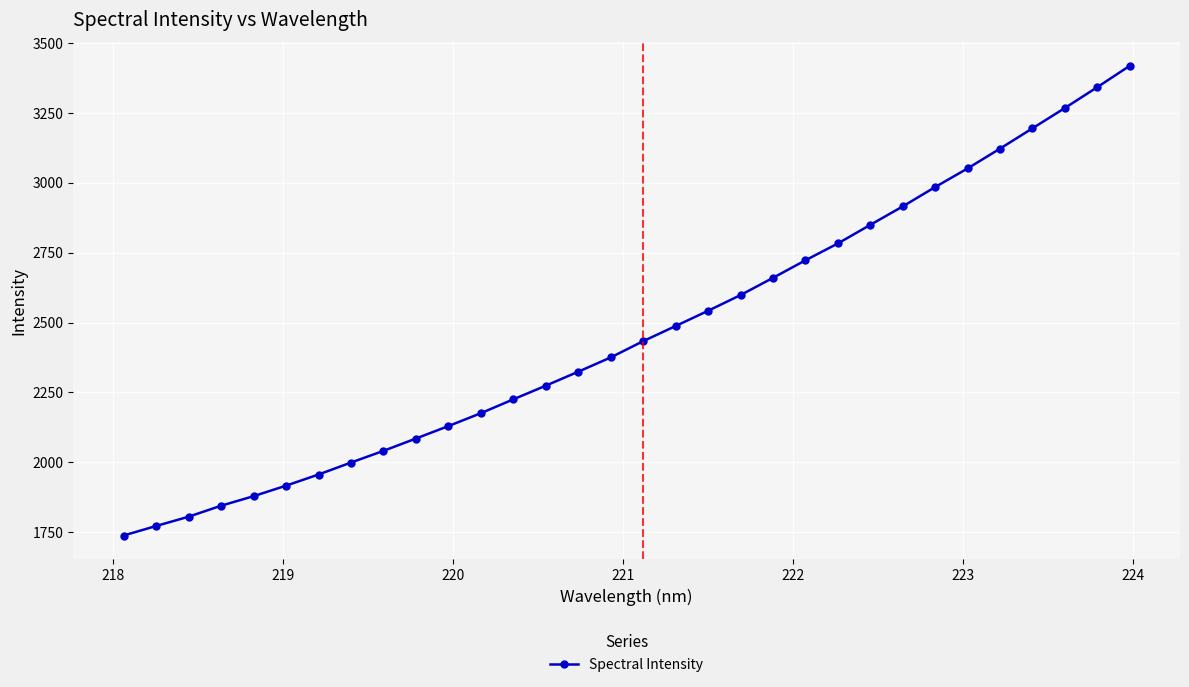

How many values are below 2433?

16